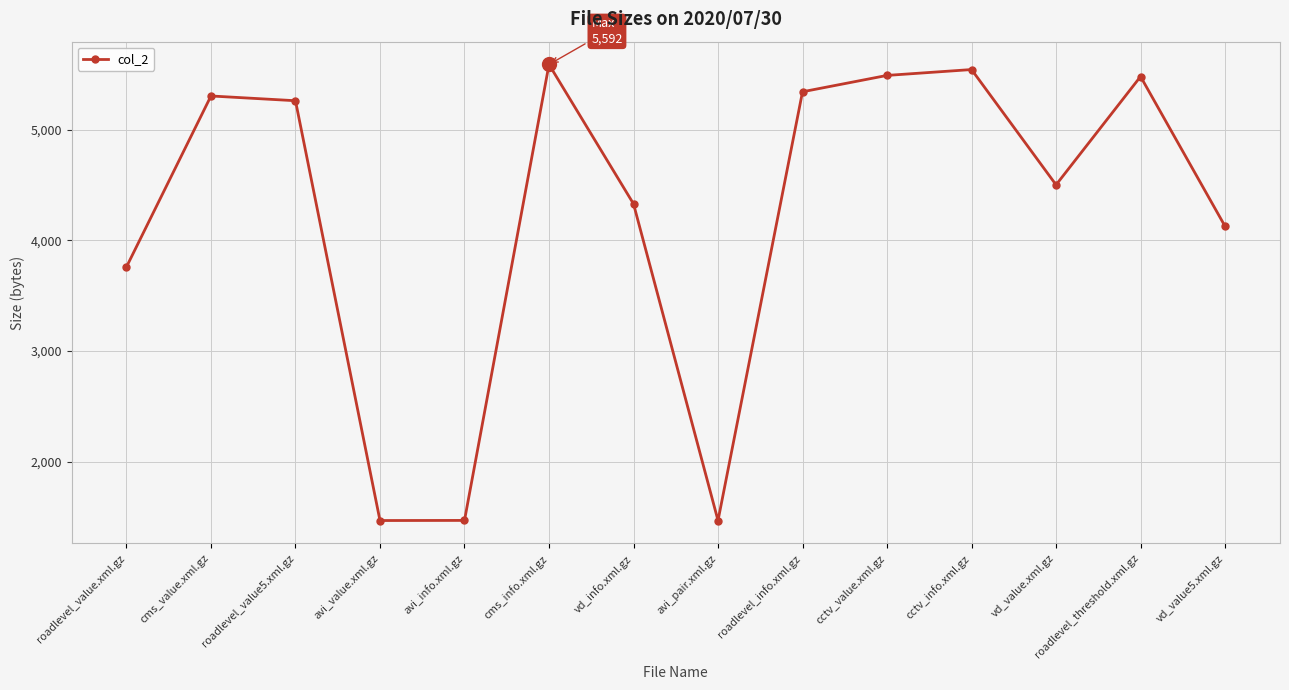

What is the sum of all values?

59151